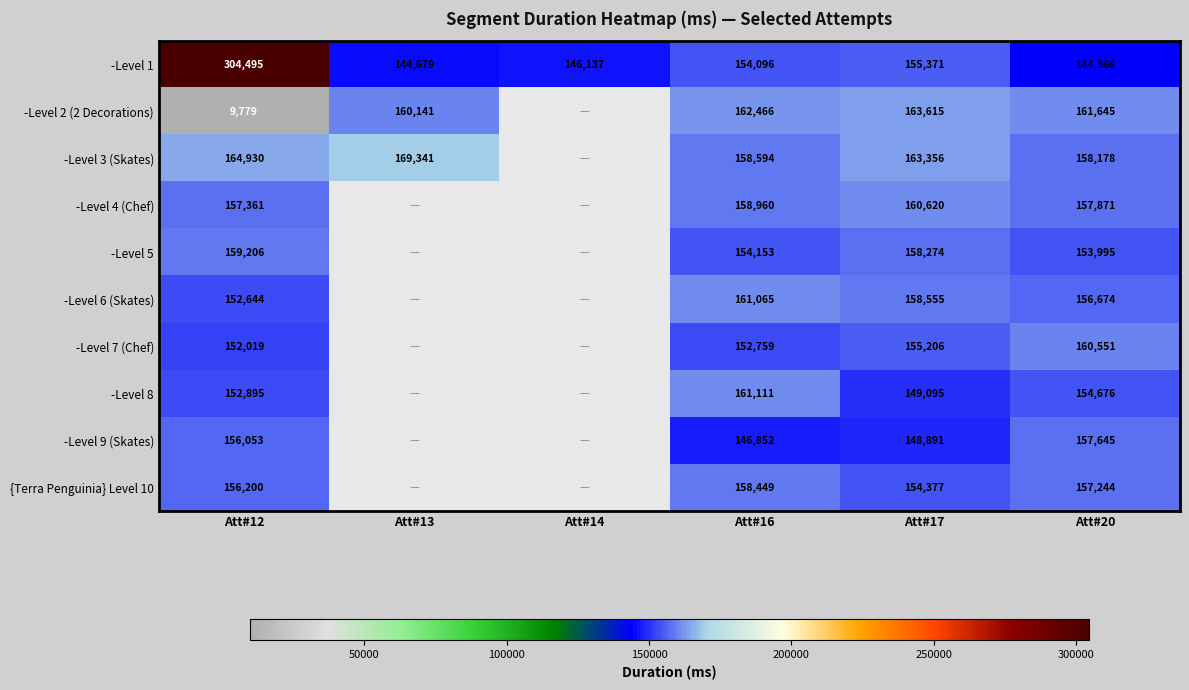

Rank the categories by -Level 1 value from lowest to highest.

Att#20, Att#13, Att#14, Att#16, Att#17, Att#12